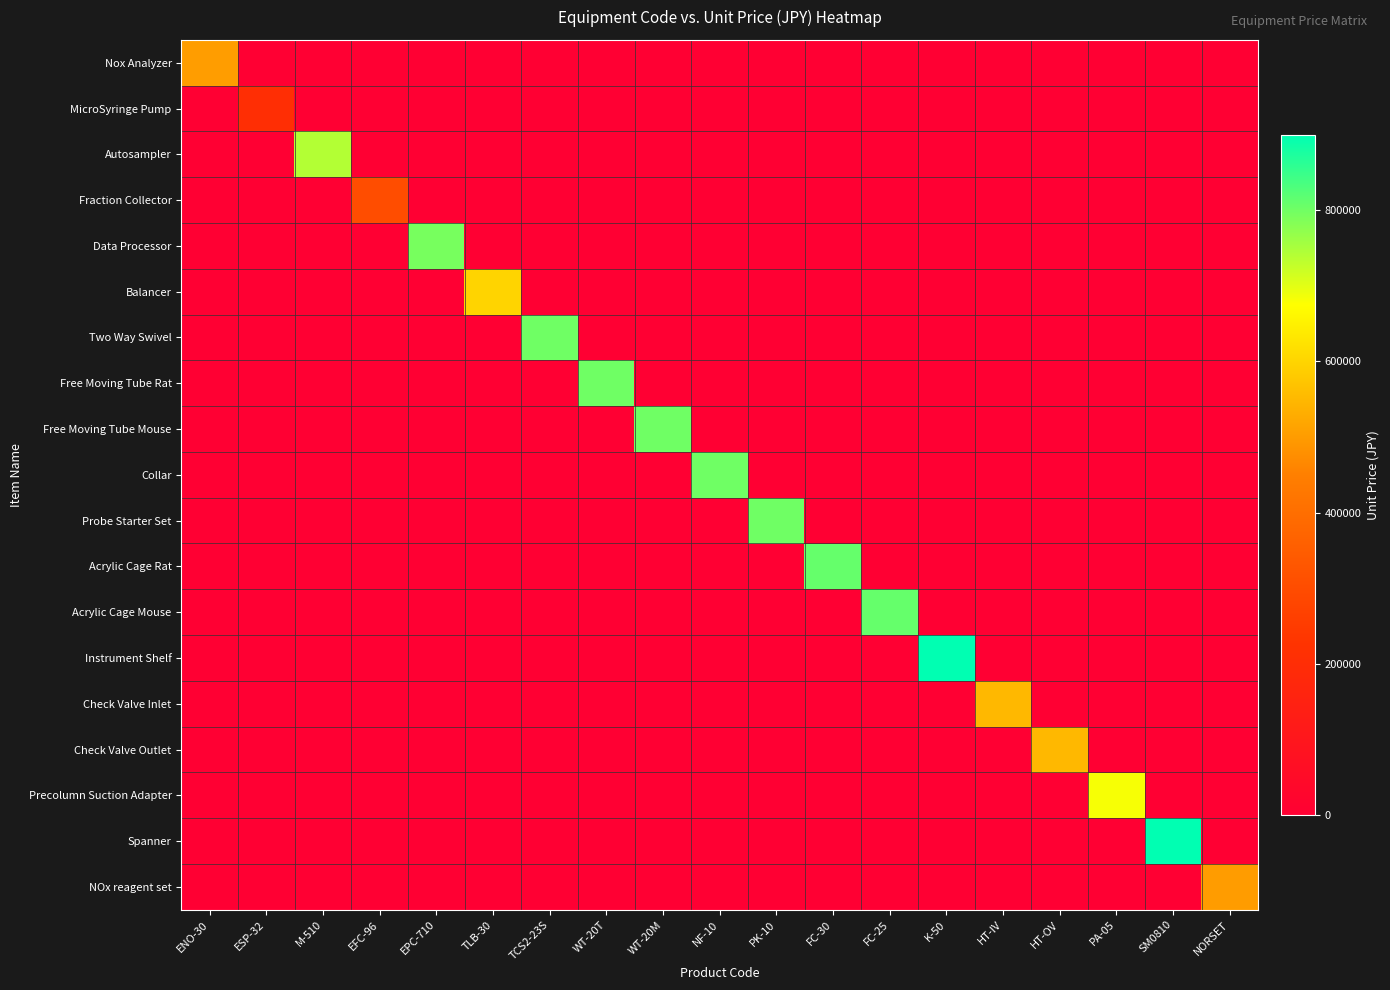

At which category does the chart reach its peak across all series?

SM0810